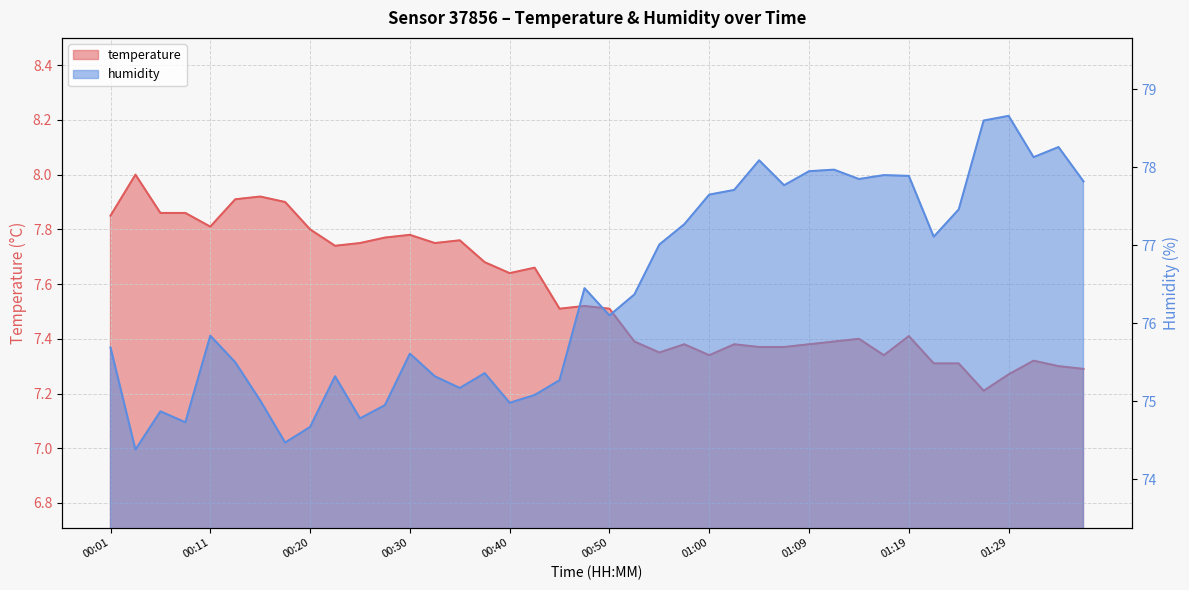

What are all the series names shown in the legend?

temperature, humidity